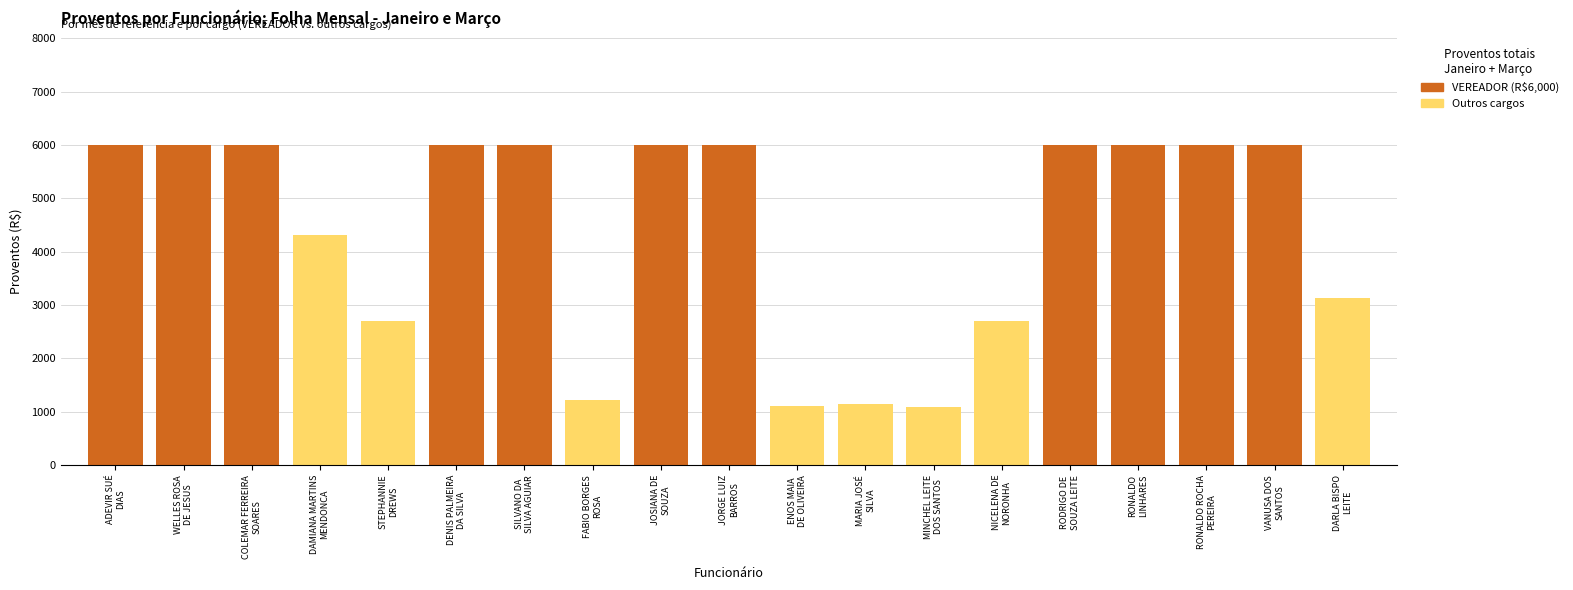

What is the greatest value displayed?

6000.0